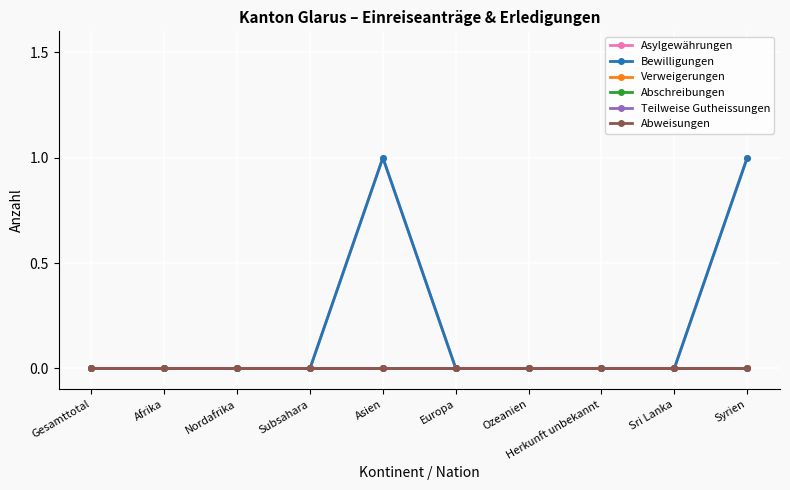

What is the label of the 3rd point from the left?

Nordafrika